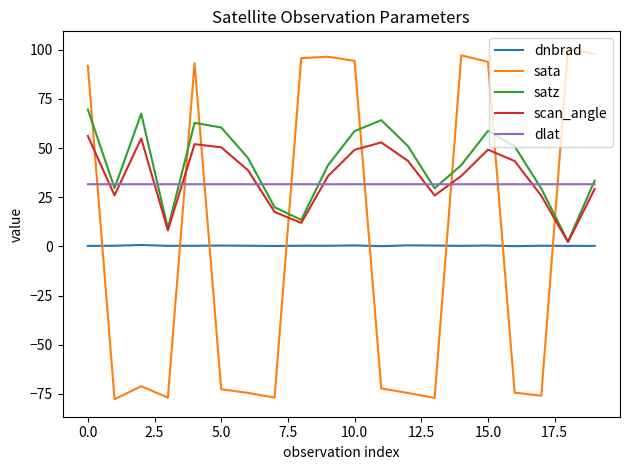

What is the maximum value for dlat?

31.6